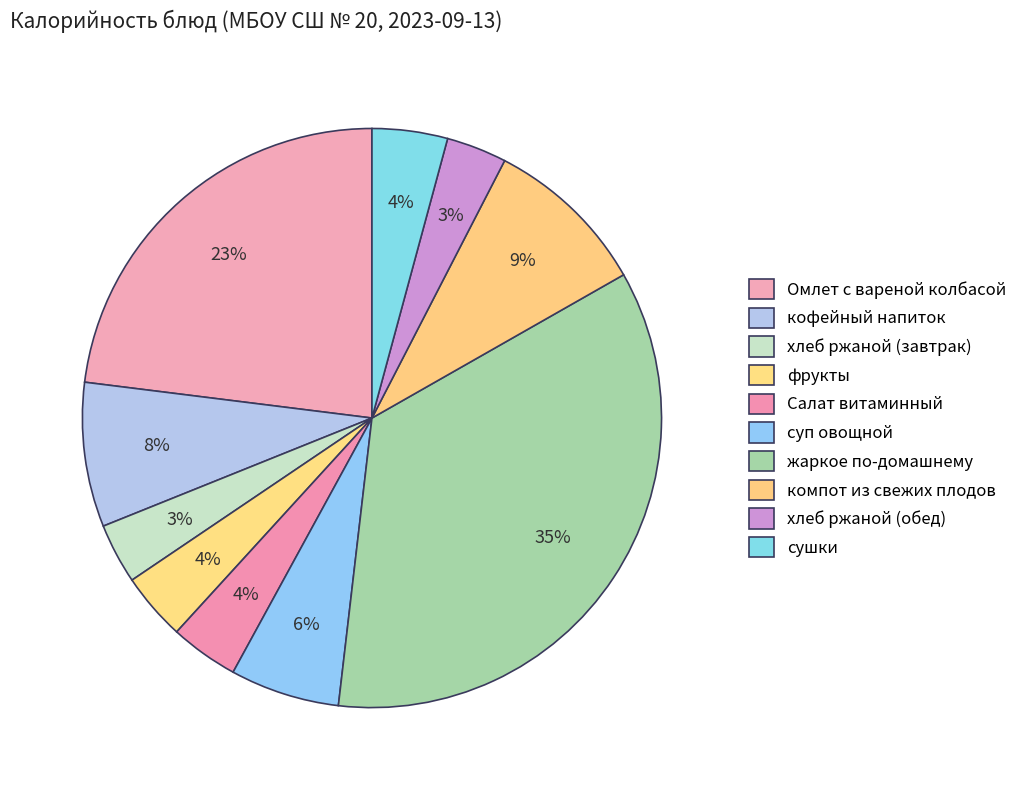

Between Салат витаминный and Омлет с вареной колбасой, which is larger?

Омлет с вареной колбасой